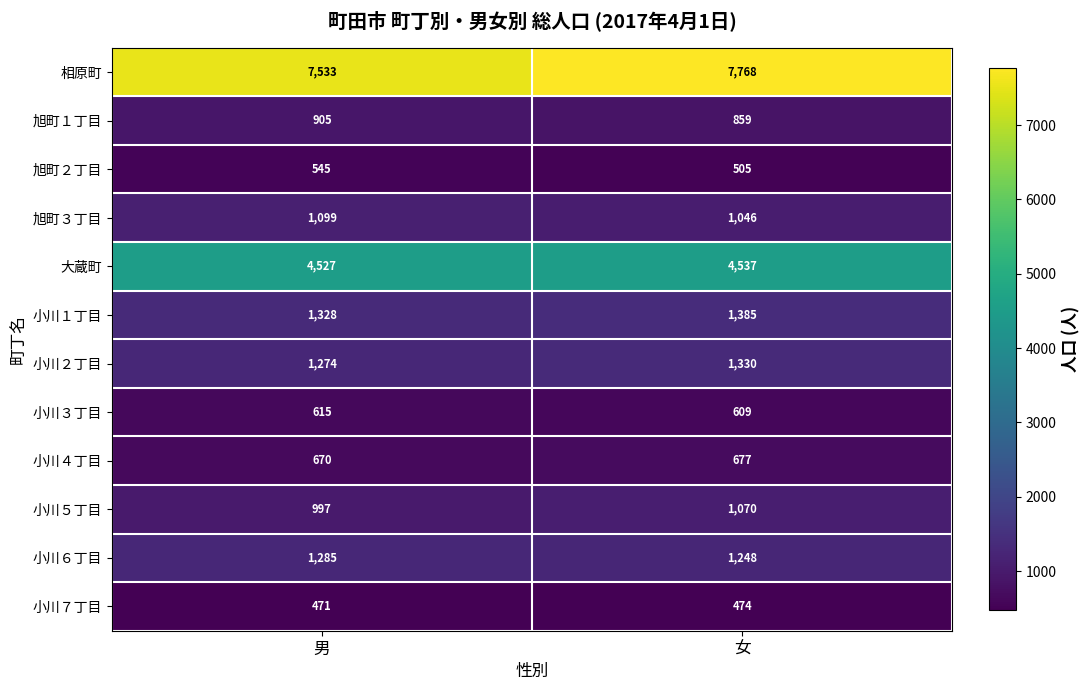

The value of 小川１丁目 at 女 is 1385. True or false?

True